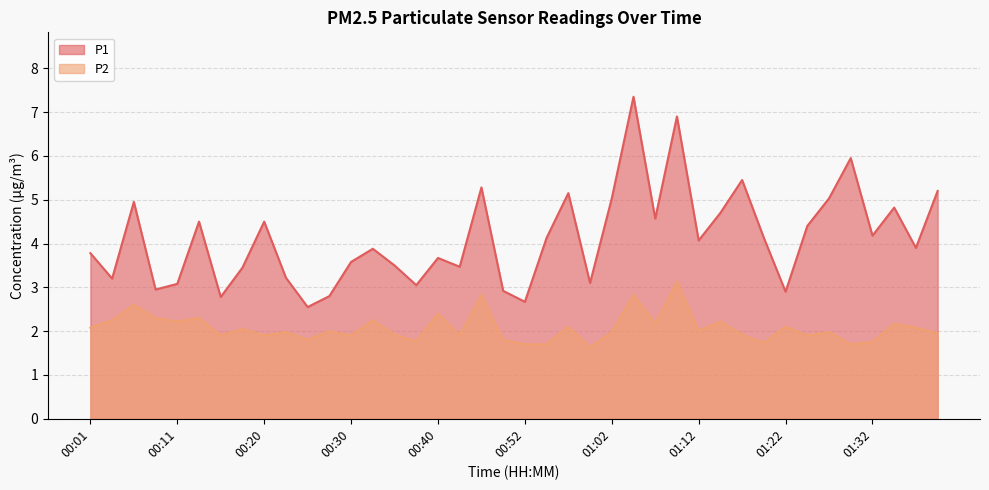

How many interior local valleys does the P2 series have?

13